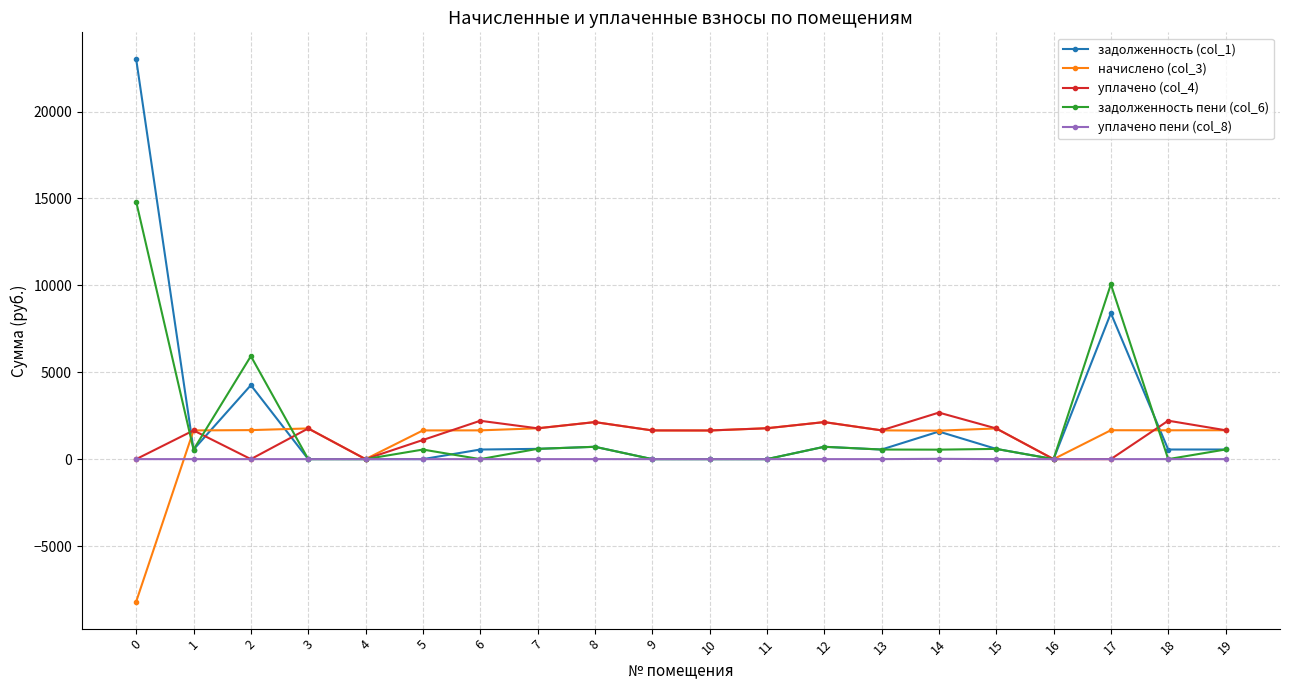

What is the difference between the maximum and minimum values in the уплачено пени (col_8) series?

16.5